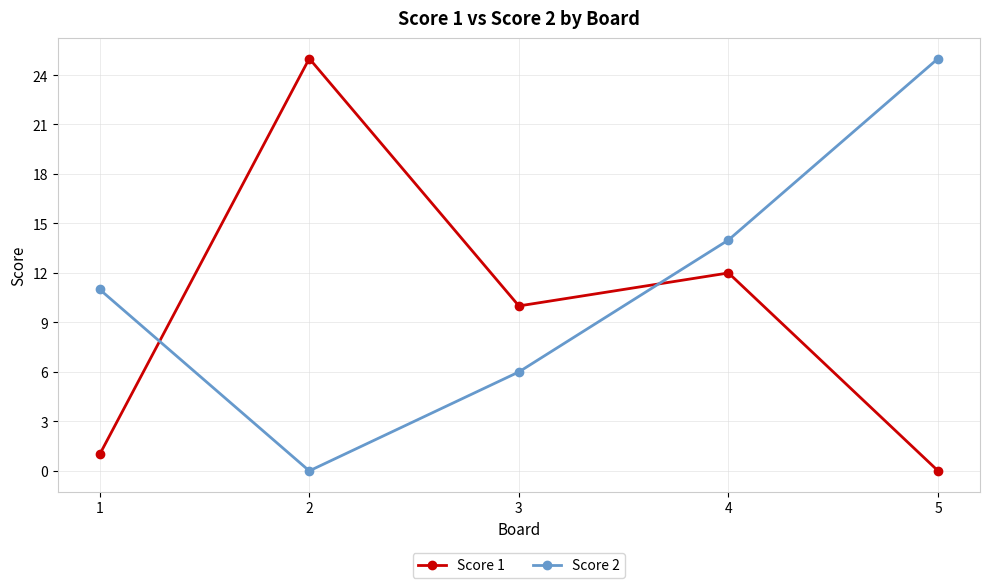

How many values in the Score 2 series are below 11?

2